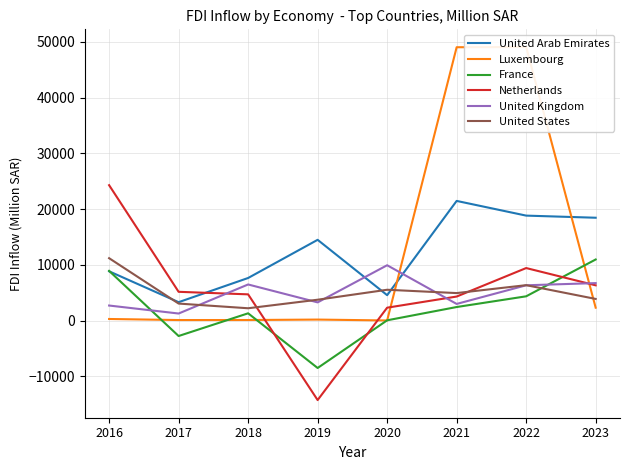

The value of Netherlands at 2021 is 1427.1. True or false?

False